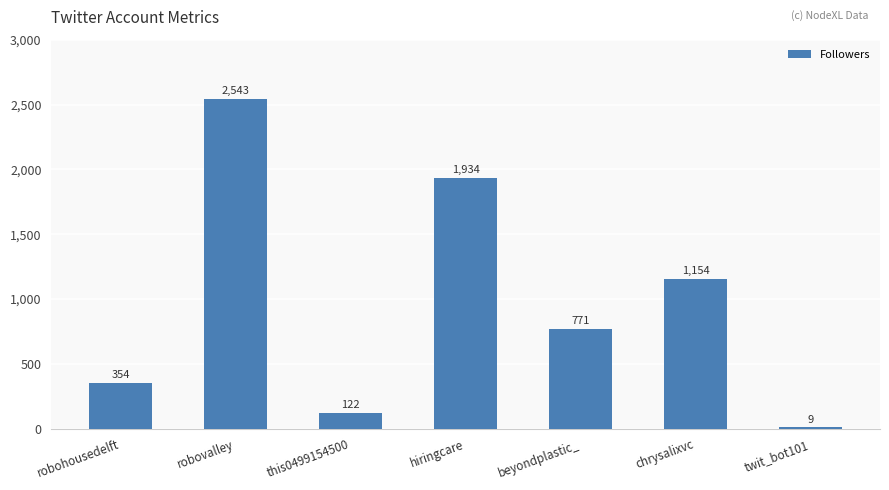

What is the sum of all values?

6887